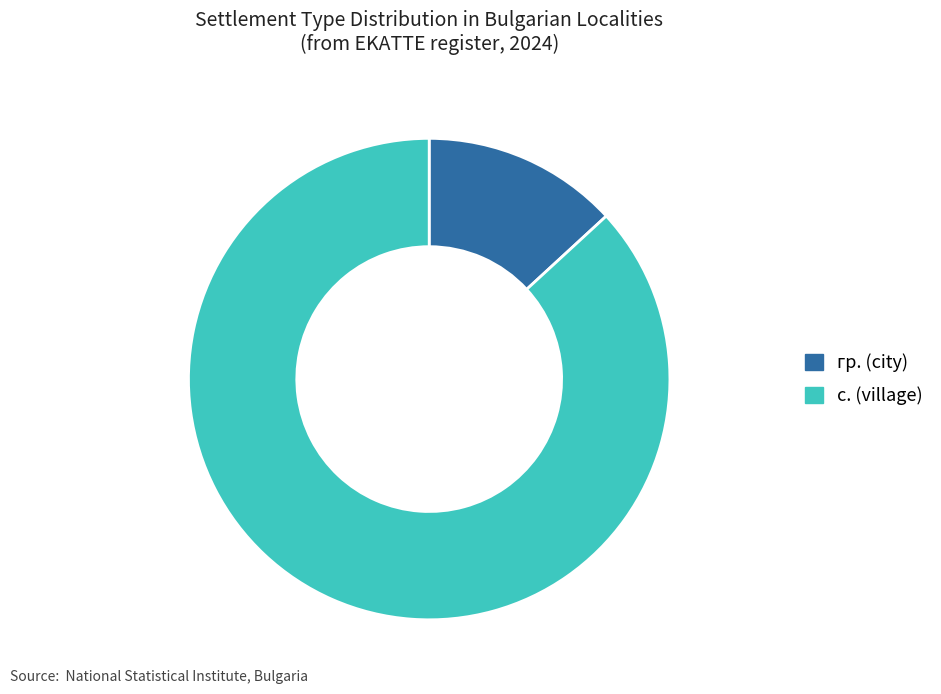

Does any single category account for the majority?

Yes